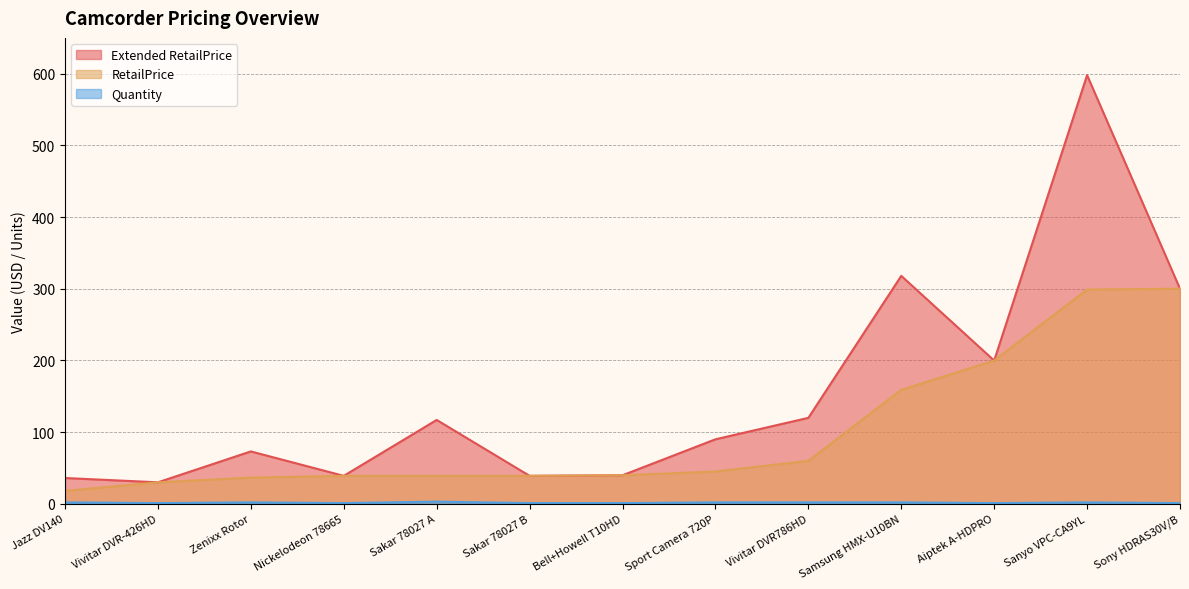

At how many categories does at least one series exceed 216?

3